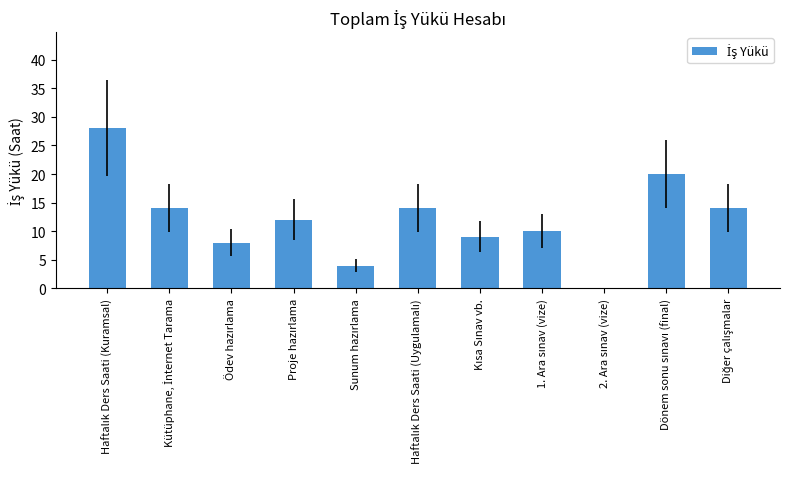

What is the sum of all values?

133